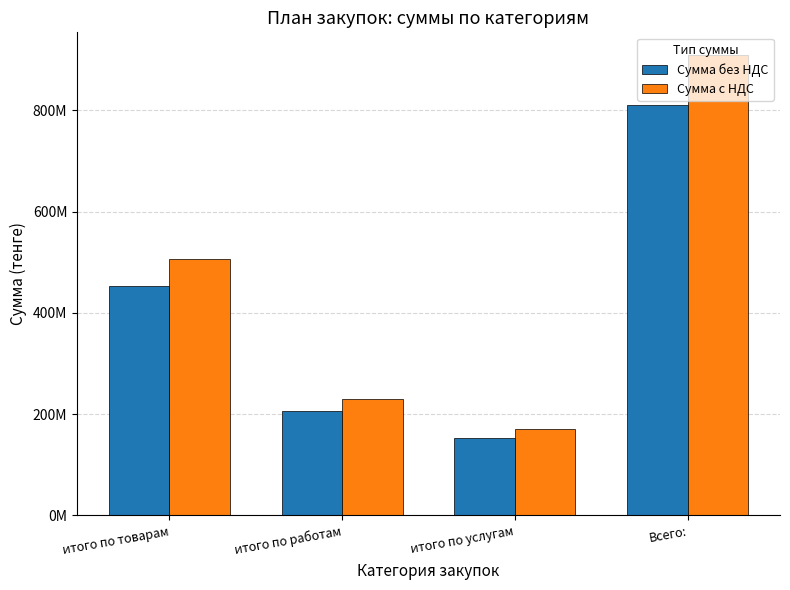

Rank the series at итого по услугам from lowest to highest value.

Сумма без НДС, Сумма с НДС